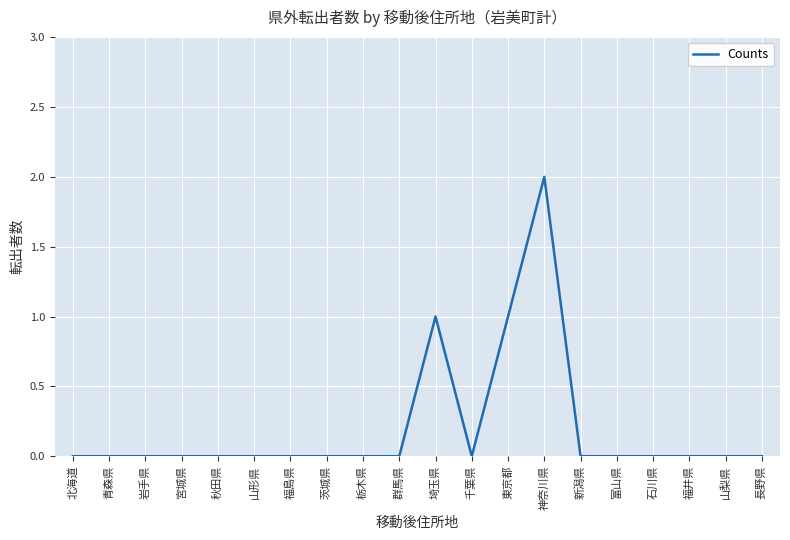

What position from the right is 埼玉県?

10